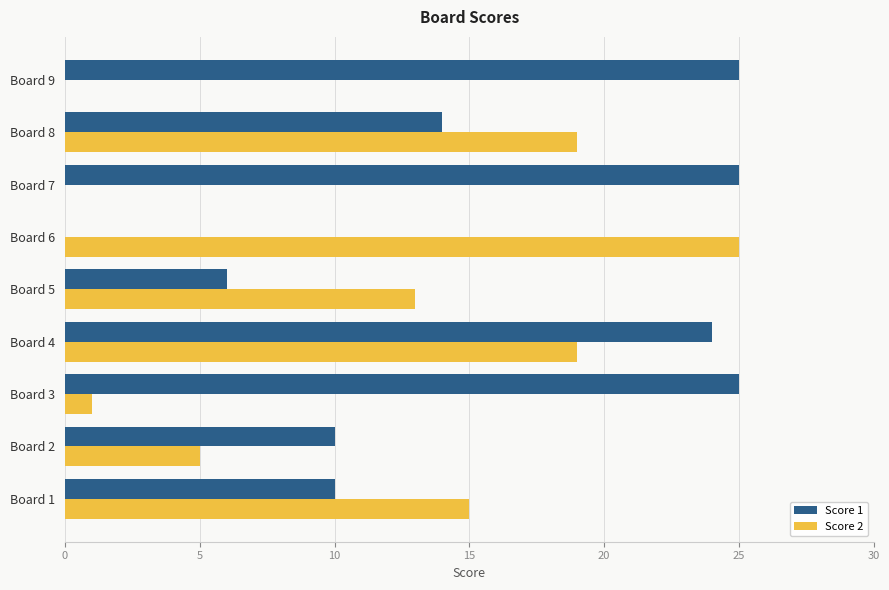

What is the sum of all Score 2 values?

97